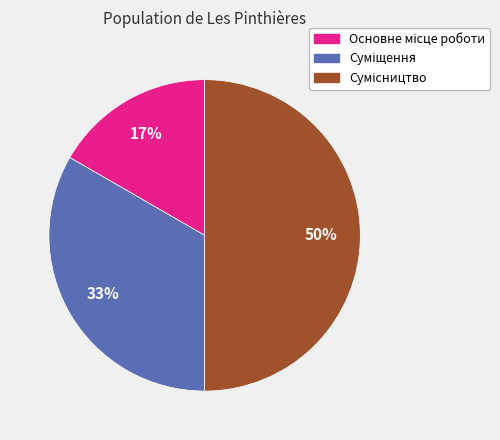

To the nearest percent, what is the average slice percentage?

33%